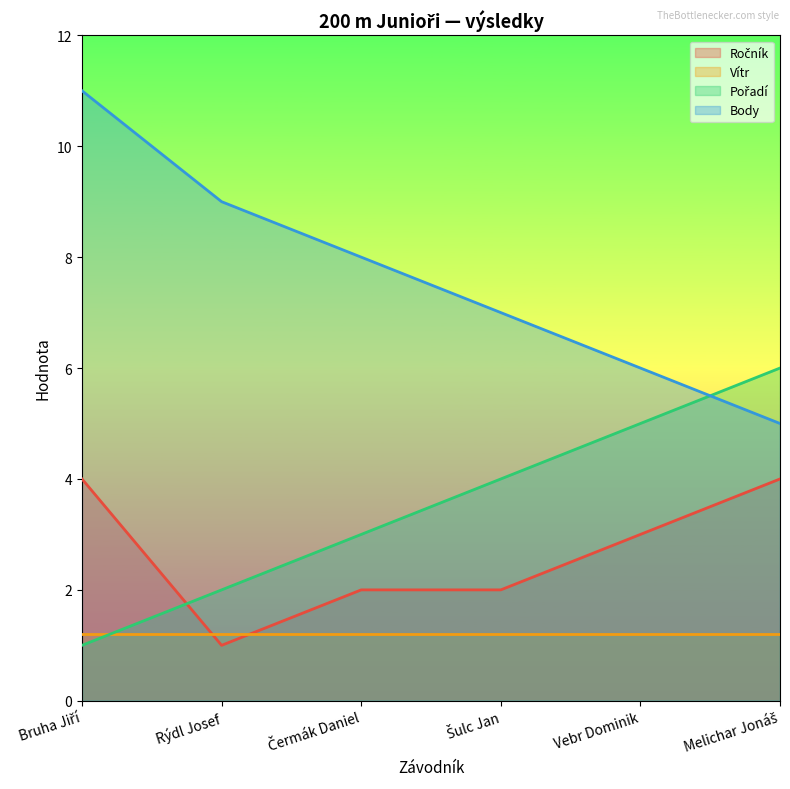

What is the sum of the Body values at Vebr Dominik and Rýdl Josef?

15.0